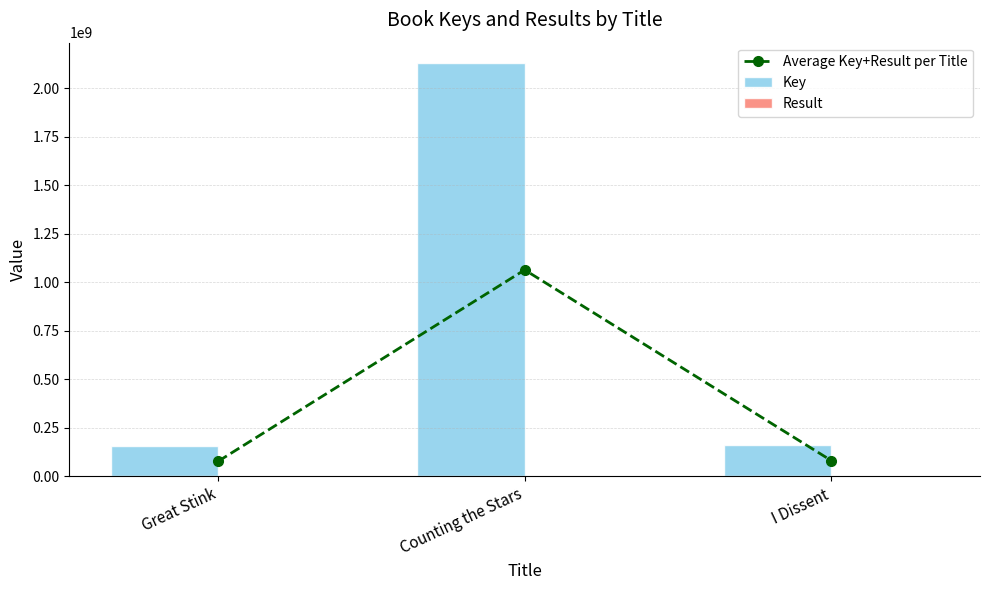

Reading left to right, extract all data points from this chart.

Average Key+Result per Title: Great Stink=78113905.5	Counting the Stars=1064834585.5	I Dissent=81868138.5
Key: Great Stink=156227810.0	Counting the Stars=2129669169.0	I Dissent=163736274.0
Result: Great Stink=1.0	Counting the Stars=2.0	I Dissent=3.0